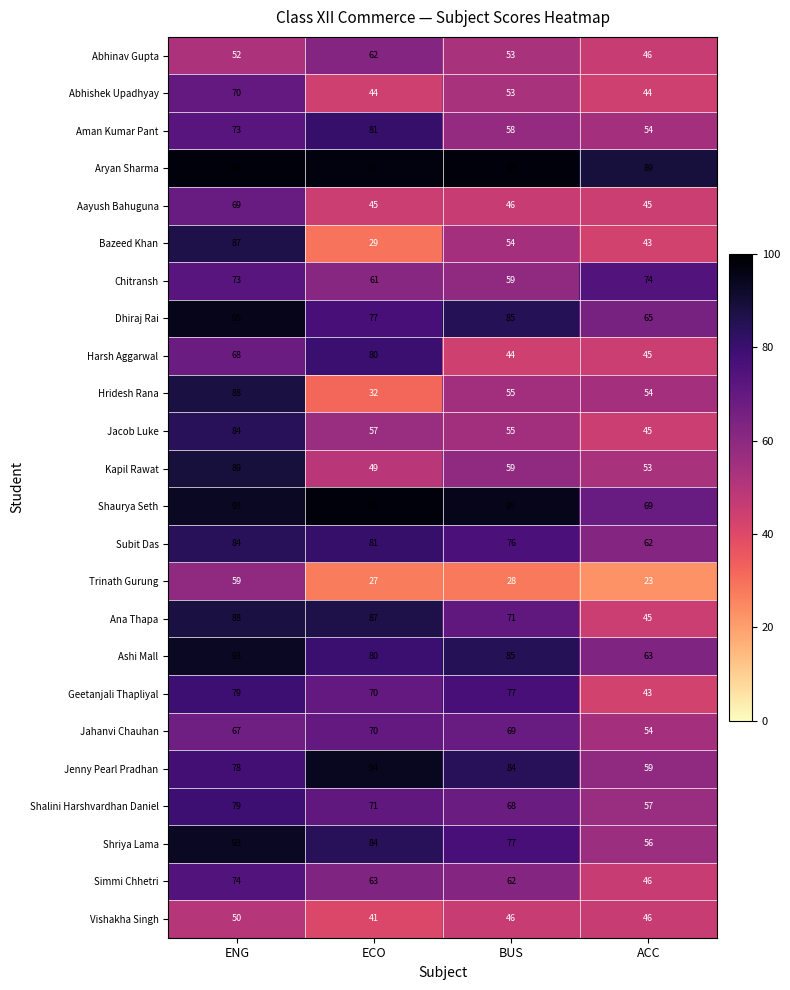

Between ENG and ACC, which series saw the biggest shift?

Bazeed Khan